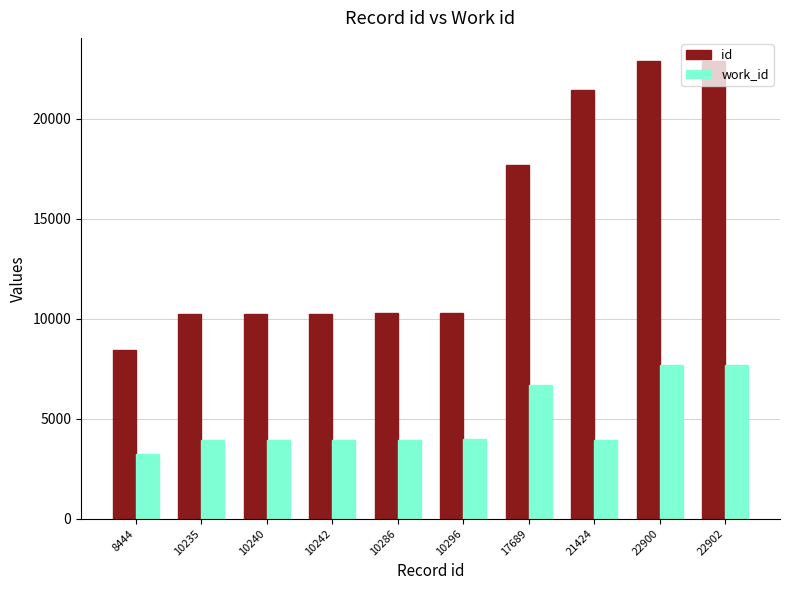

Is it true that work_id equals 5409 at 21424?

False